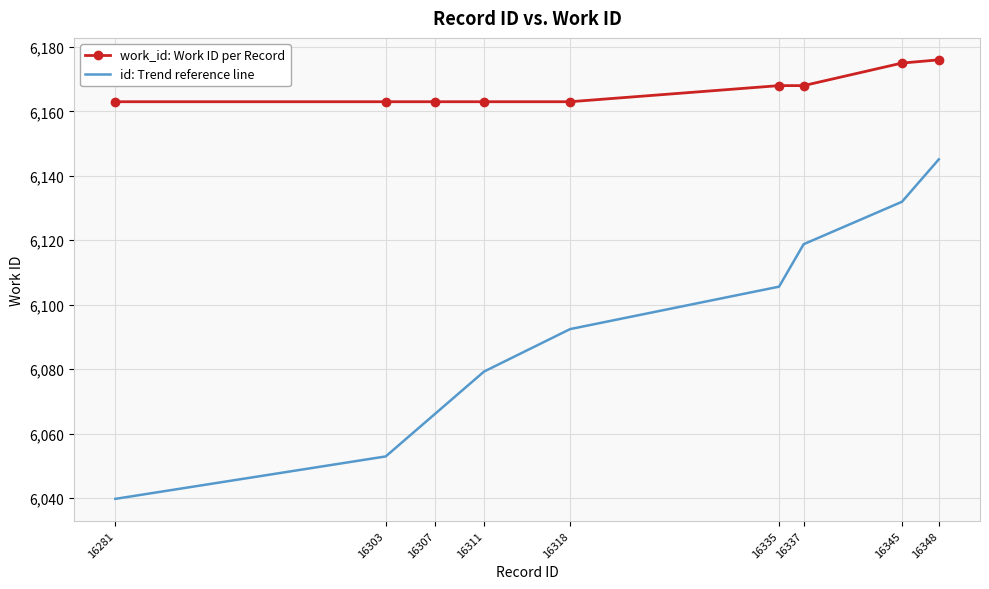

What is the maximum value for work_id: Work ID per Record?

6176.0